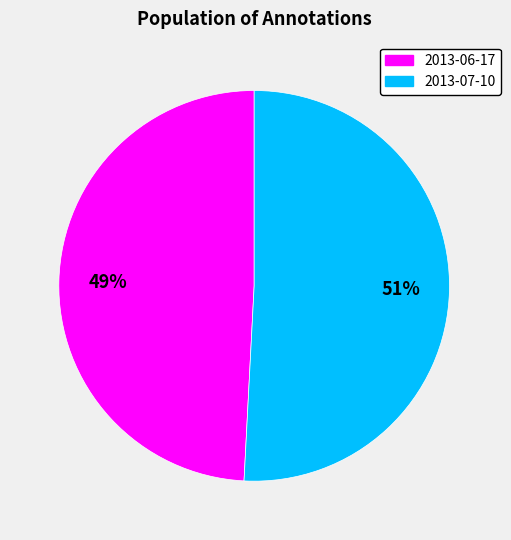

The 2013-07-10 slice represents 51% of the pie. True or false?

True